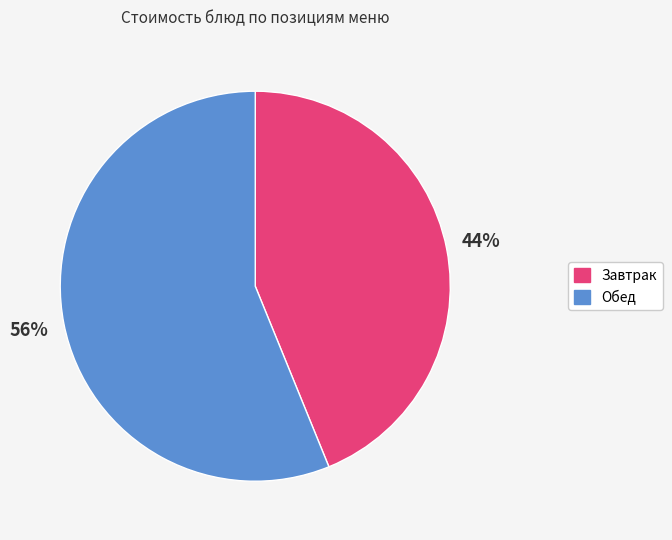

To the nearest percent, what is the average slice percentage?

50%